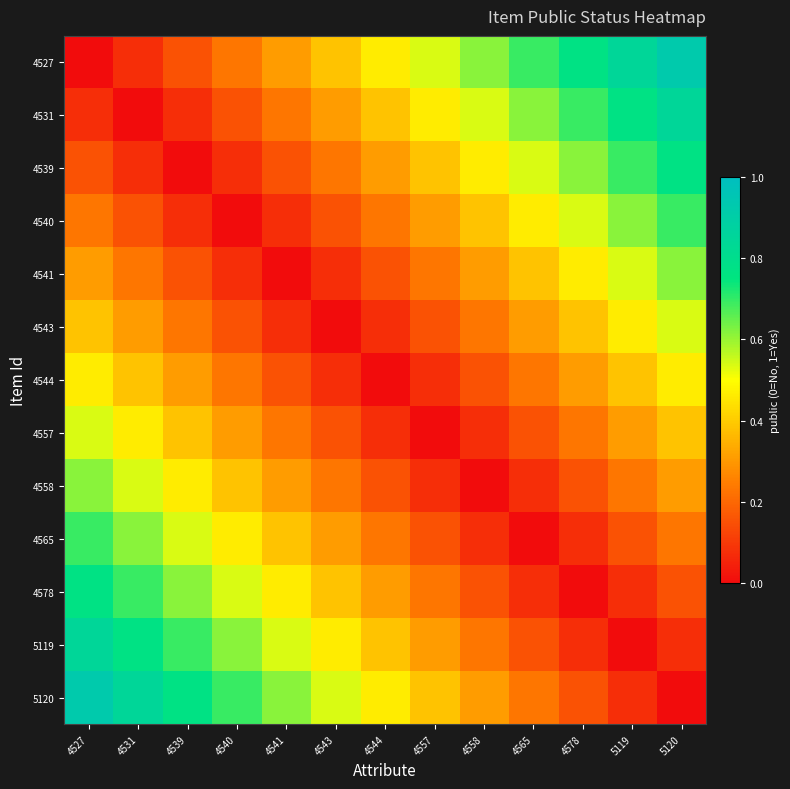

Reading left to right, what are all the values shown in this chart?

4527: 4527=0.0	4531=0.1	4539=0.2	4540=0.2	4541=0.3	4543=0.4	4544=0.5	4557=0.5	4558=0.6	4565=0.7	4578=0.8	5119=0.8	5120=0.9
4531: 4527=0.1	4531=0.0	4539=0.1	4540=0.2	4541=0.2	4543=0.3	4544=0.4	4557=0.5	4558=0.5	4565=0.6	4578=0.7	5119=0.8	5120=0.8
4539: 4527=0.2	4531=0.1	4539=0.0	4540=0.1	4541=0.2	4543=0.2	4544=0.3	4557=0.4	4558=0.5	4565=0.5	4578=0.6	5119=0.7	5120=0.8
4540: 4527=0.2	4531=0.2	4539=0.1	4540=0.0	4541=0.1	4543=0.2	4544=0.2	4557=0.3	4558=0.4	4565=0.5	4578=0.5	5119=0.6	5120=0.7
4541: 4527=0.3	4531=0.2	4539=0.2	4540=0.1	4541=0.0	4543=0.1	4544=0.2	4557=0.2	4558=0.3	4565=0.4	4578=0.5	5119=0.5	5120=0.6
4543: 4527=0.4	4531=0.3	4539=0.2	4540=0.2	4541=0.1	4543=0.0	4544=0.1	4557=0.2	4558=0.2	4565=0.3	4578=0.4	5119=0.5	5120=0.5
4544: 4527=0.5	4531=0.4	4539=0.3	4540=0.2	4541=0.2	4543=0.1	4544=0.0	4557=0.1	4558=0.2	4565=0.2	4578=0.3	5119=0.4	5120=0.5
4557: 4527=0.5	4531=0.5	4539=0.4	4540=0.3	4541=0.2	4543=0.2	4544=0.1	4557=0.0	4558=0.1	4565=0.2	4578=0.2	5119=0.3	5120=0.4
4558: 4527=0.6	4531=0.5	4539=0.5	4540=0.4	4541=0.3	4543=0.2	4544=0.2	4557=0.1	4558=0.0	4565=0.1	4578=0.2	5119=0.2	5120=0.3
4565: 4527=0.7	4531=0.6	4539=0.5	4540=0.5	4541=0.4	4543=0.3	4544=0.2	4557=0.2	4558=0.1	4565=0.0	4578=0.1	5119=0.2	5120=0.2
4578: 4527=0.8	4531=0.7	4539=0.6	4540=0.5	4541=0.5	4543=0.4	4544=0.3	4557=0.2	4558=0.2	4565=0.1	4578=0.0	5119=0.1	5120=0.2
5119: 4527=0.8	4531=0.8	4539=0.7	4540=0.6	4541=0.5	4543=0.5	4544=0.4	4557=0.3	4558=0.2	4565=0.2	4578=0.1	5119=0.0	5120=0.1
5120: 4527=0.9	4531=0.8	4539=0.8	4540=0.7	4541=0.6	4543=0.5	4544=0.5	4557=0.4	4558=0.3	4565=0.2	4578=0.2	5119=0.1	5120=0.0